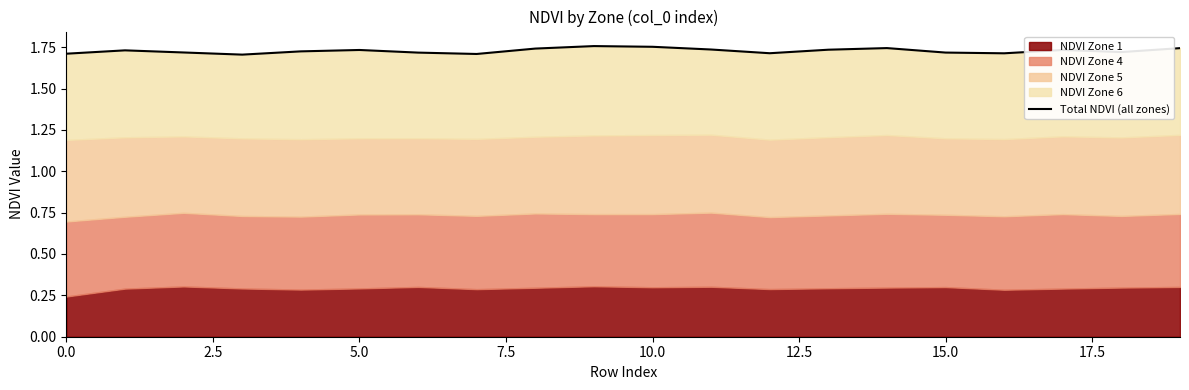

What is the average value?

1.7